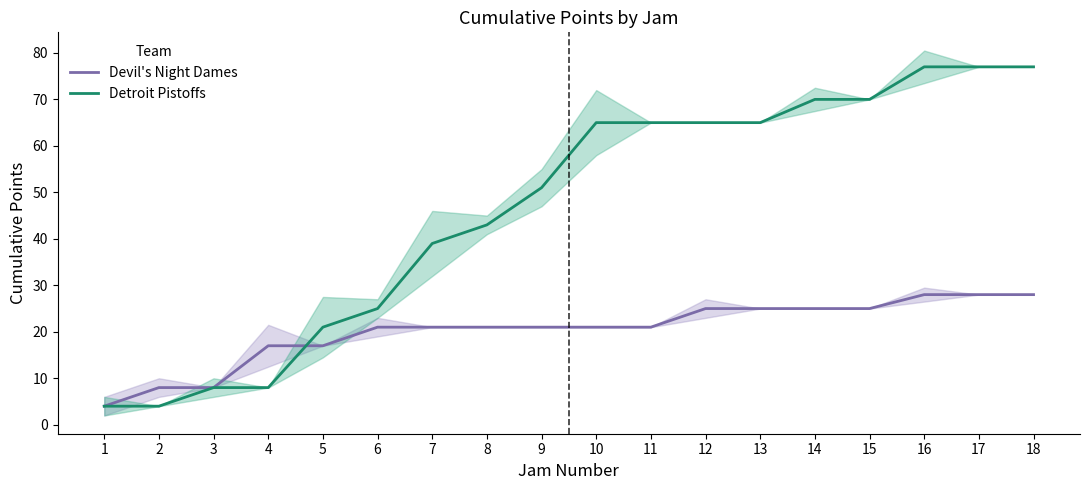

What is the difference between the maximum and minimum values in the Detroit Pistoffs series?

73